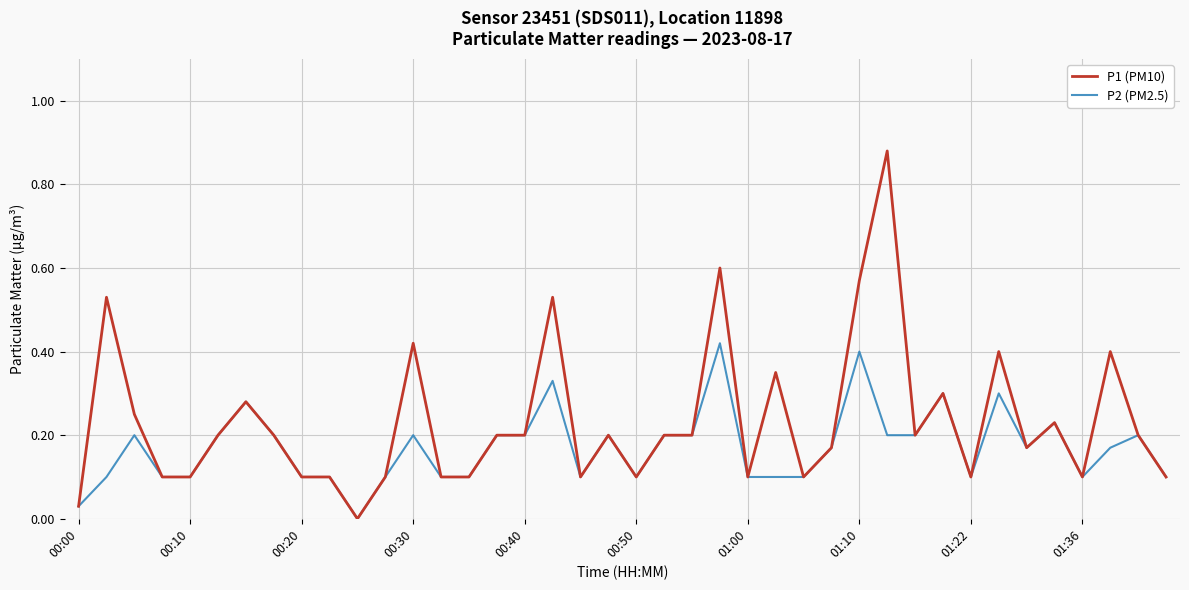

Which series has the widest spread of values?

P1 (PM10)